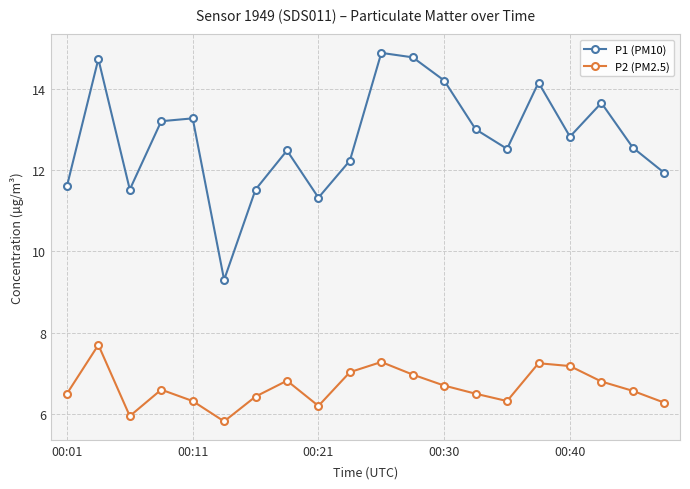

What is the difference between the maximum and minimum values in the P2 (PM2.5) series?

1.9